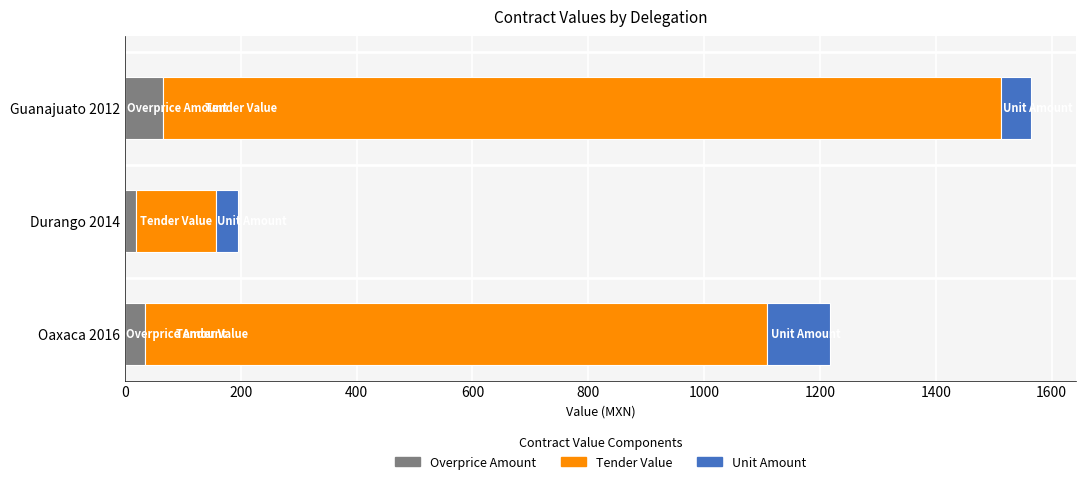

List the labels in order of Overprice Amount value, smallest first.

Durango 2014, Oaxaca 2016, Guanajuato 2012